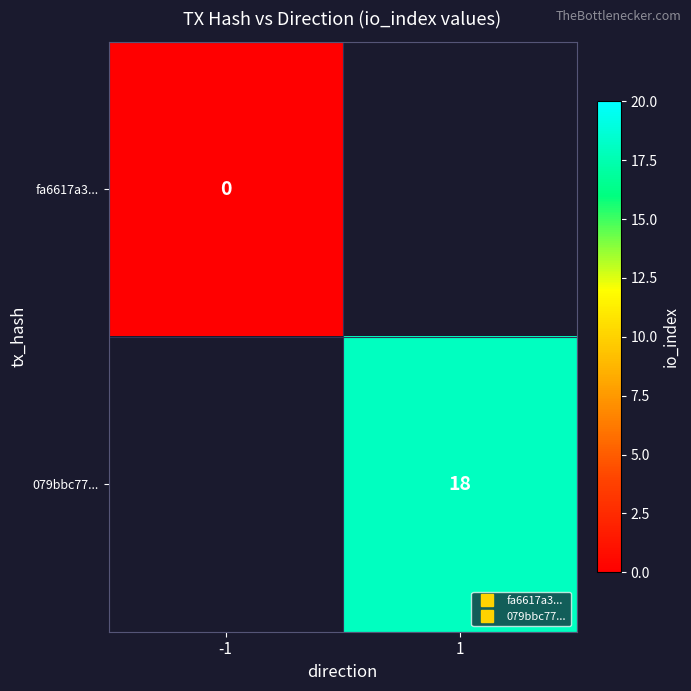

Which category has the lowest value in the fa6617a3... series?

-1